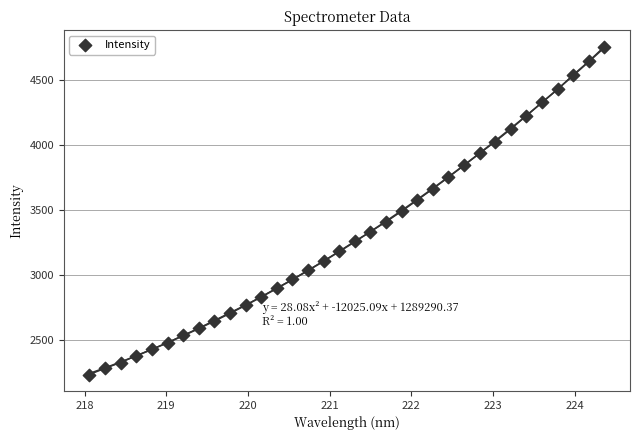

What is the range of X values (max minus min)?

6.3